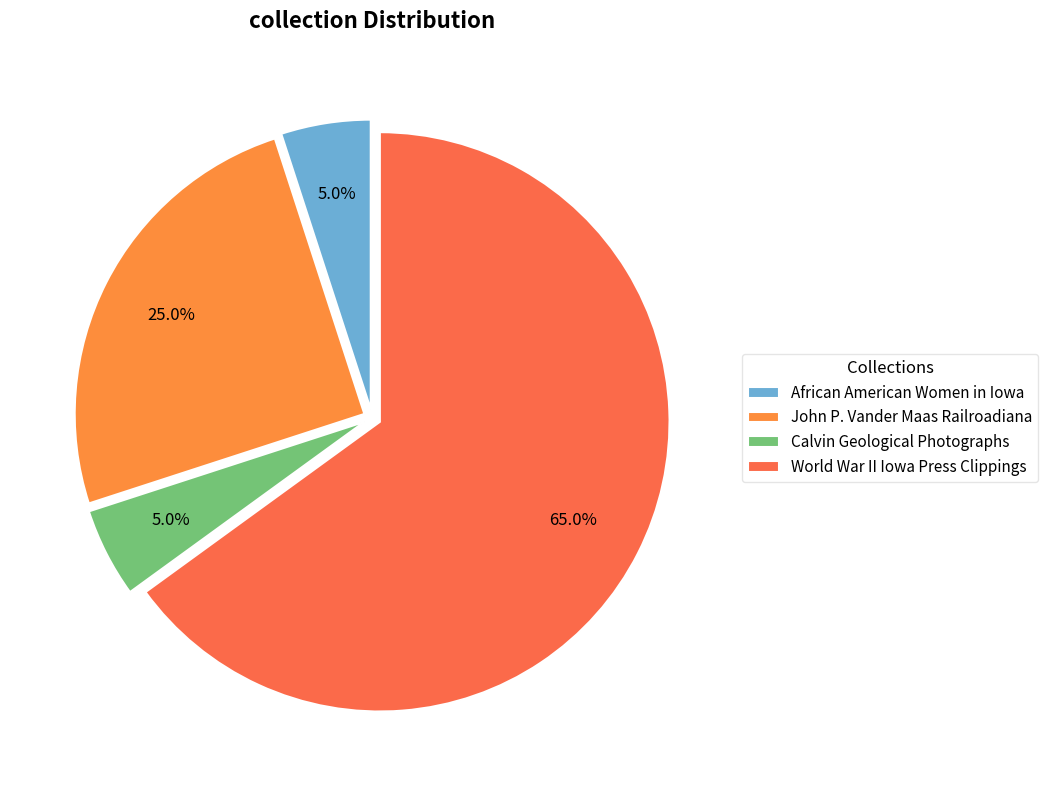

What portion of the pie excludes World War II Iowa Press Clippings?

35.0%